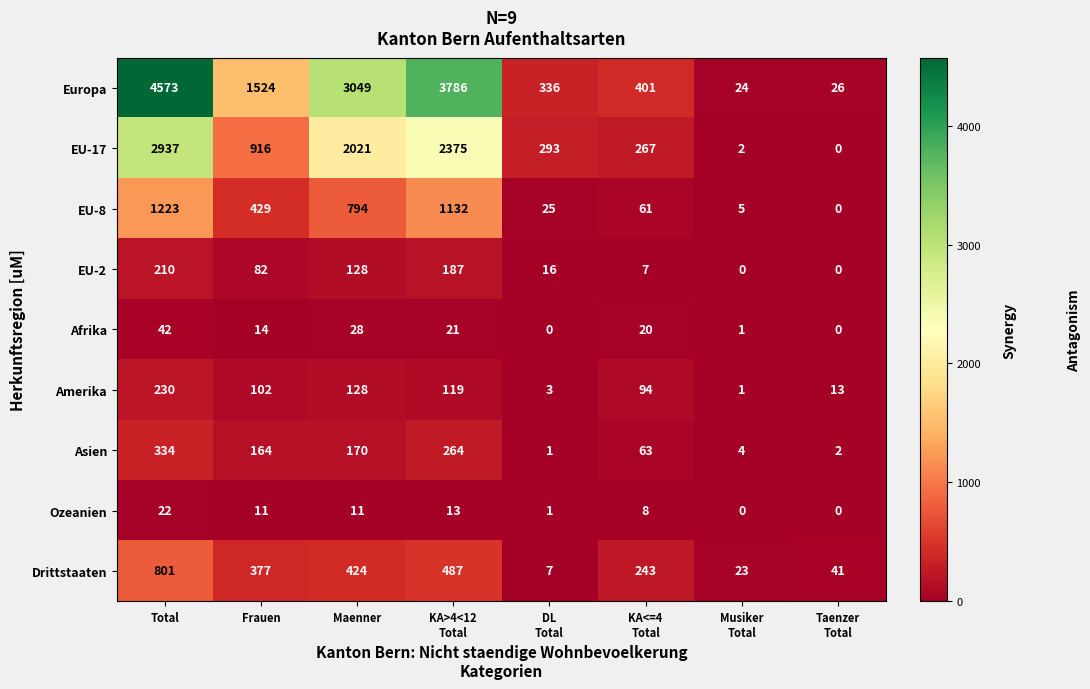

The EU-2 series shows 210 at Total. True or false?

True